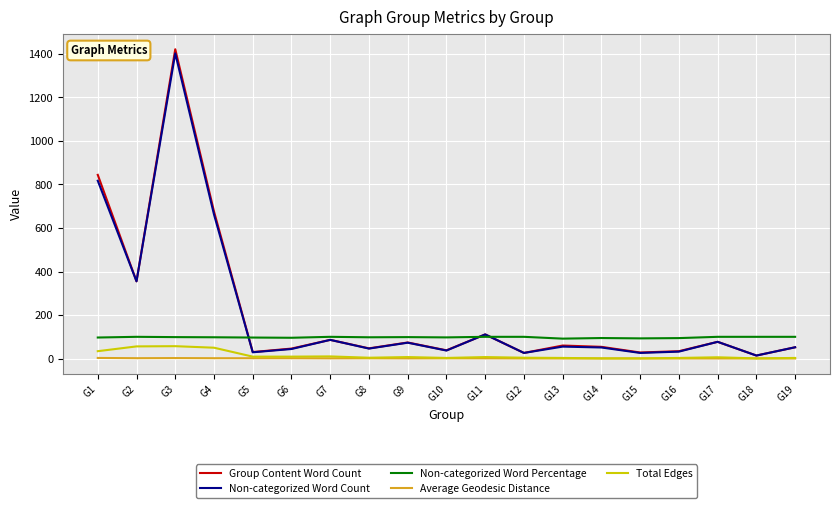

Between G2 and G9, which series saw the biggest shift?

Non-categorized Word Count